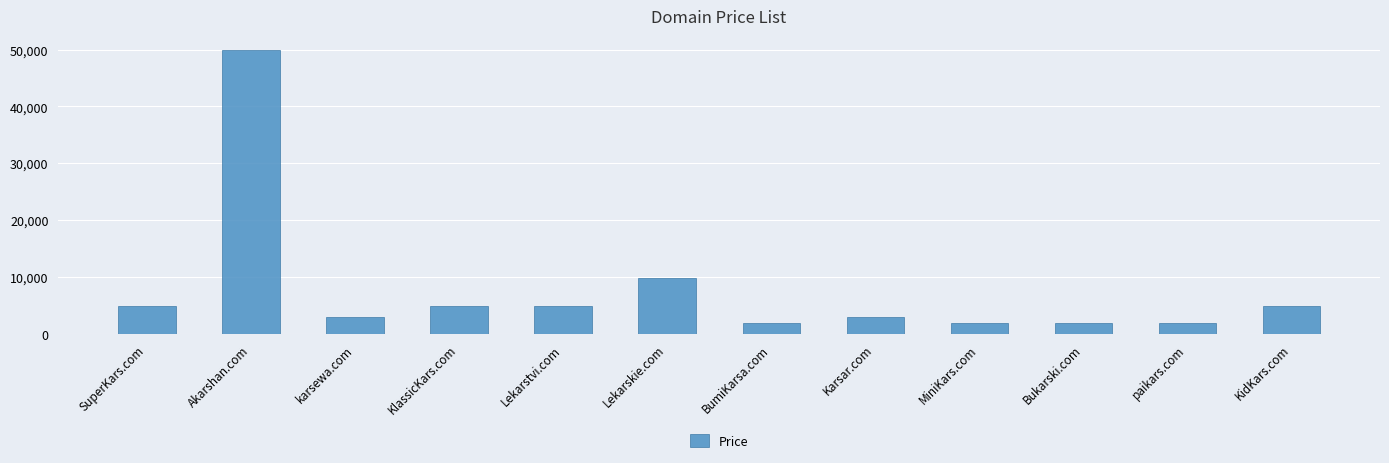

How many values are below 4888?

6